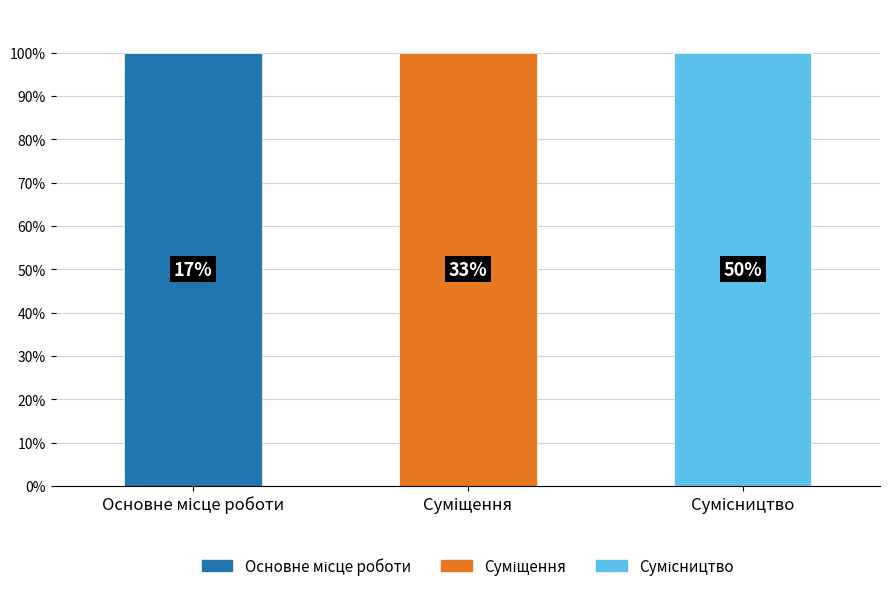

How many categories are shown in the chart?

3